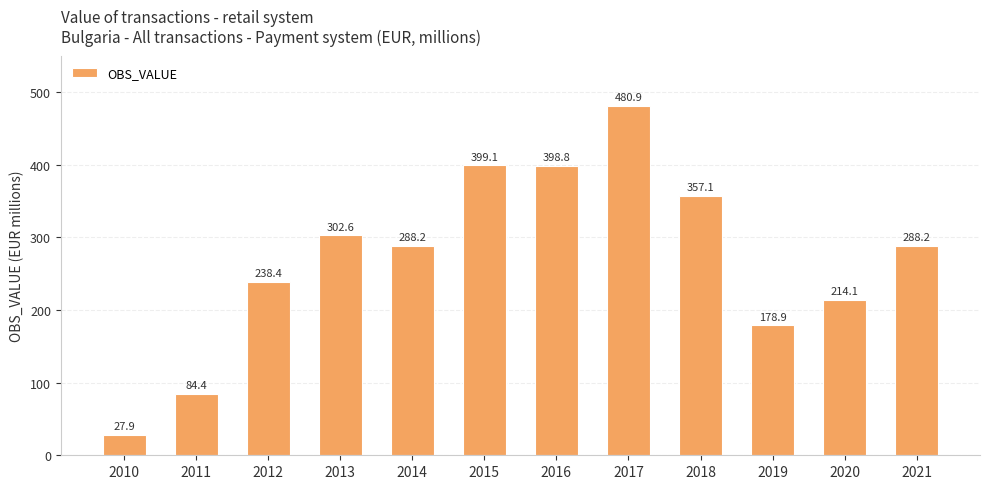

What is the value of the 6th bar from the left?

399.1